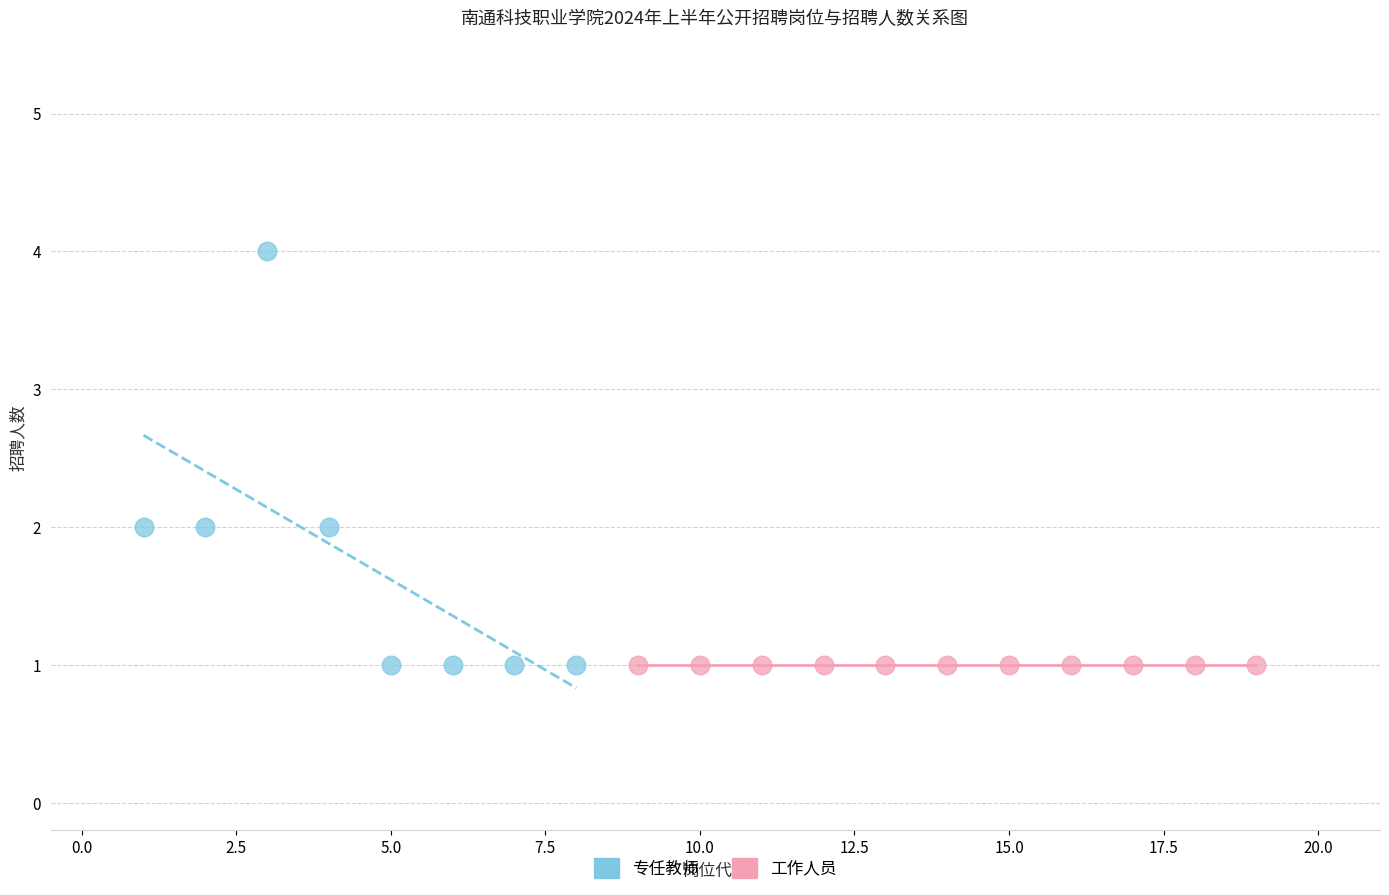

What are all the series names shown in the legend?

专任教师, 工作人员